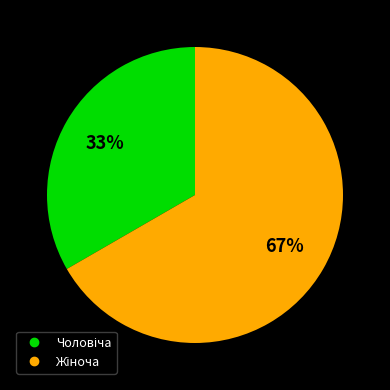

Is there a majority slice in this chart?

Yes